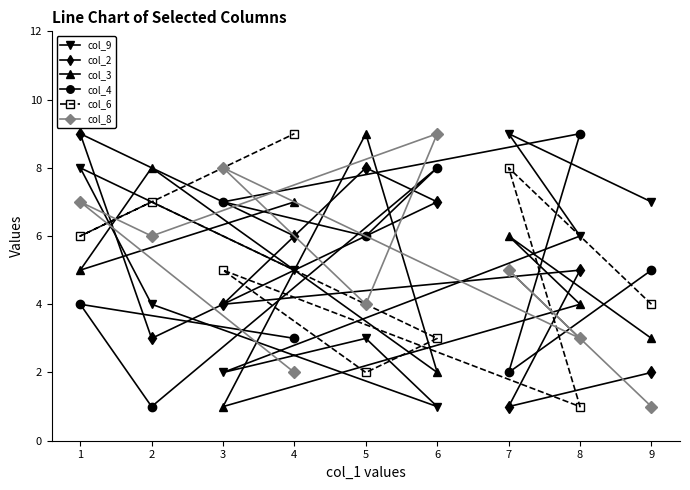

True or false: col_9 and col_2 cross at least once.

True